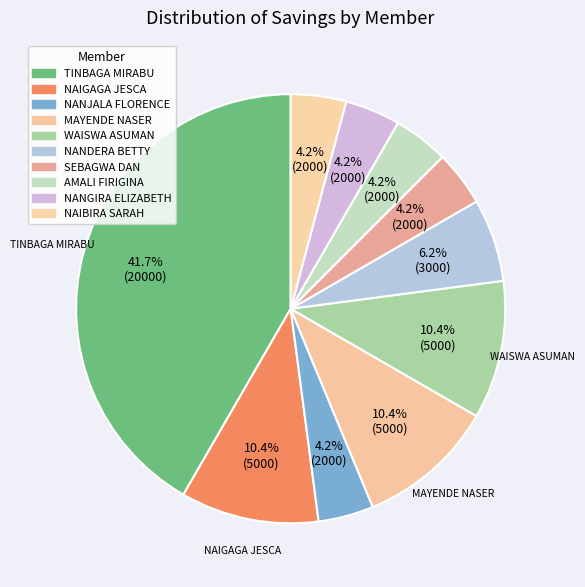

True or false: NAIGAGA JESCA accounts for 10% of the total.

True